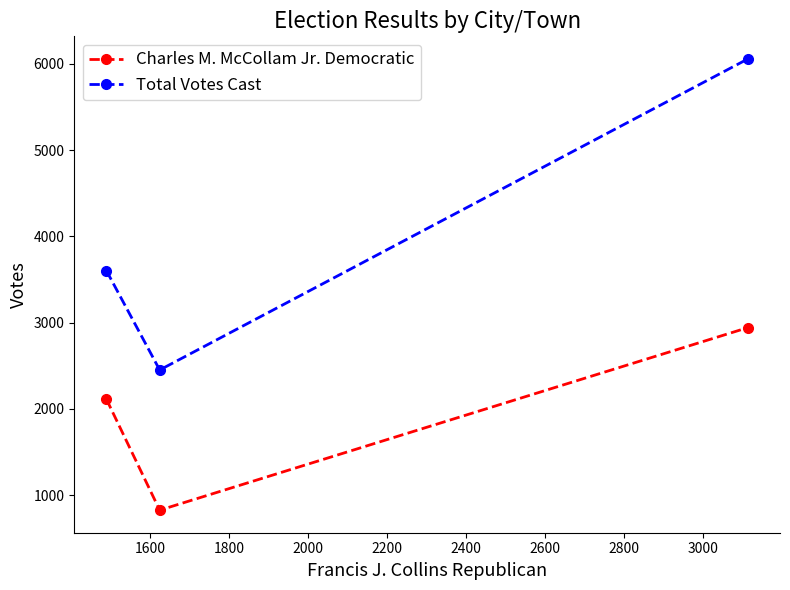

Rank the series by their average value, from highest to lowest.

Total Votes Cast, Charles M. McCollam Jr. Democratic